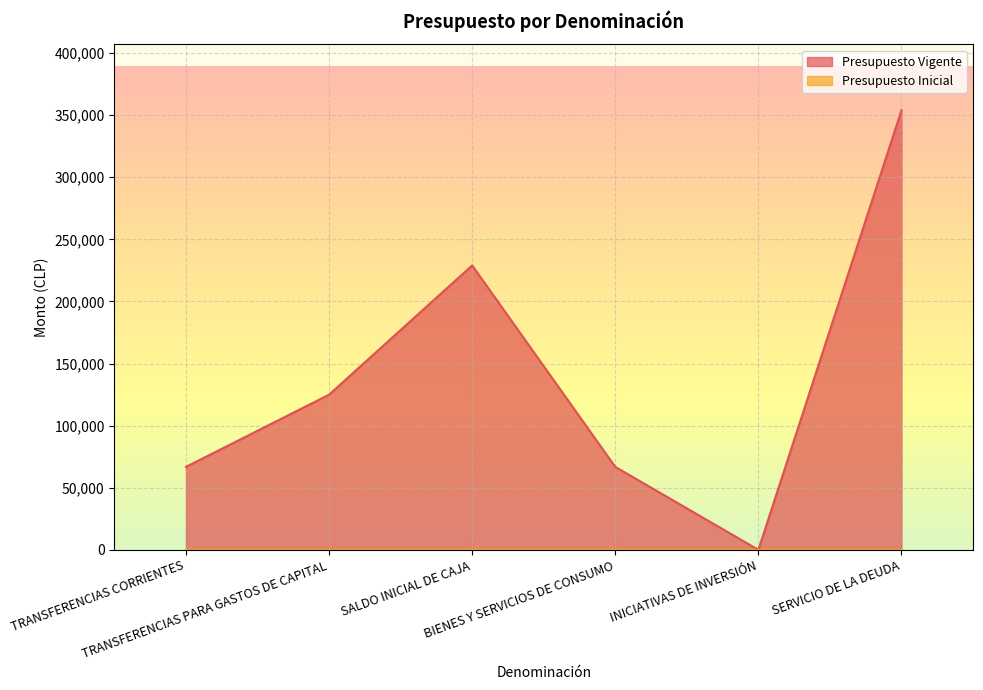

Where is the first local maximum?

SALDO INICIAL DE CAJA